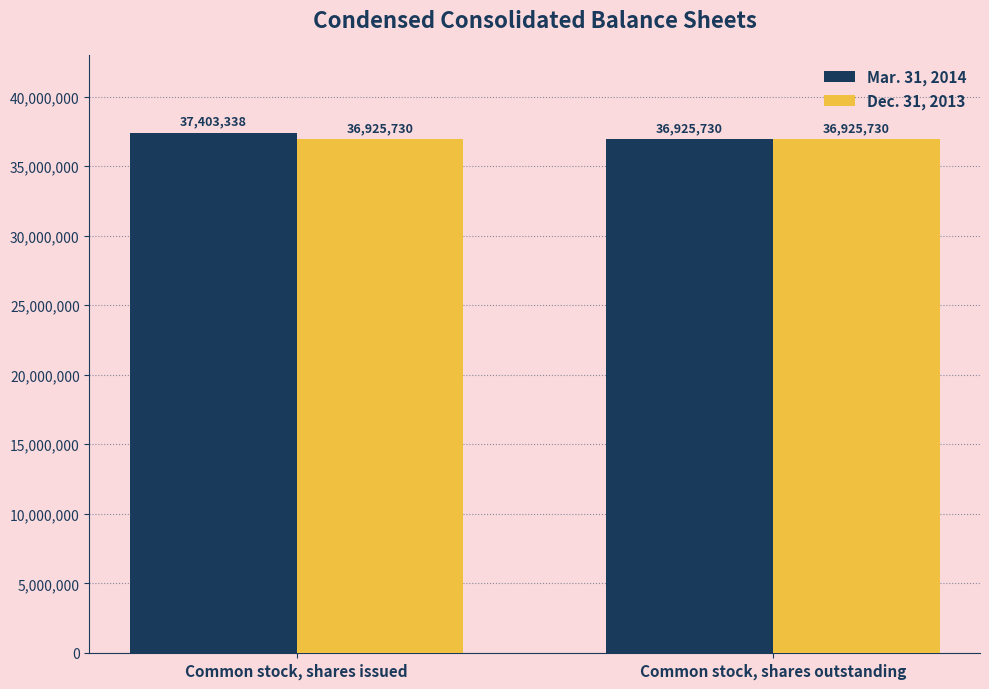

Read the Dec. 31, 2013 value at Common stock, shares outstanding.

36925730